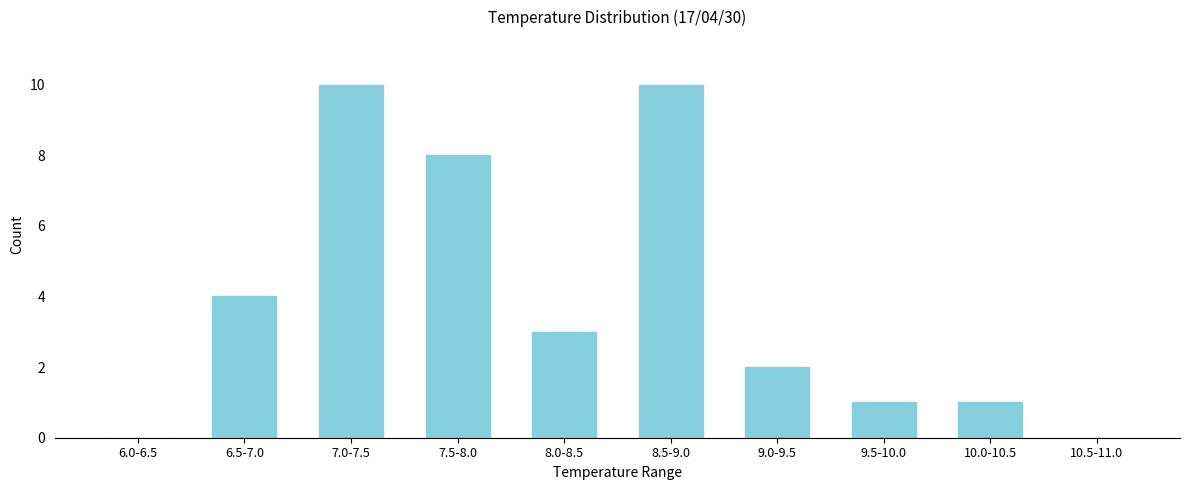

Reading left to right, what are all the values shown in this chart?

6.0-6.5=0	6.5-7.0=4	7.0-7.5=10	7.5-8.0=8	8.0-8.5=3	8.5-9.0=10	9.0-9.5=2	9.5-10.0=1	10.0-10.5=1	10.5-11.0=0